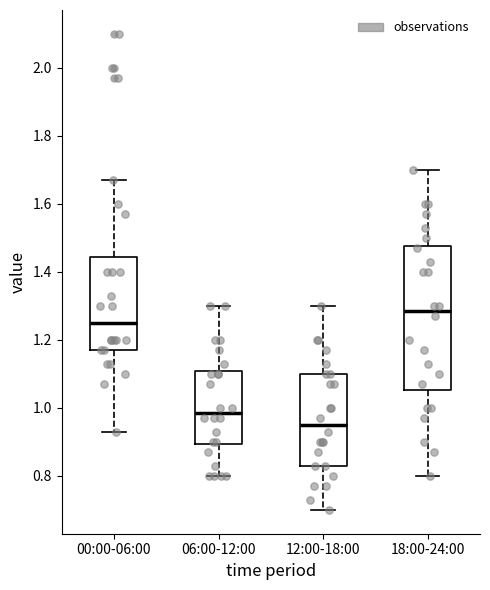

Comparing the boxes themselves (not the whiskers), which one is the tallest?

18:00-24:00